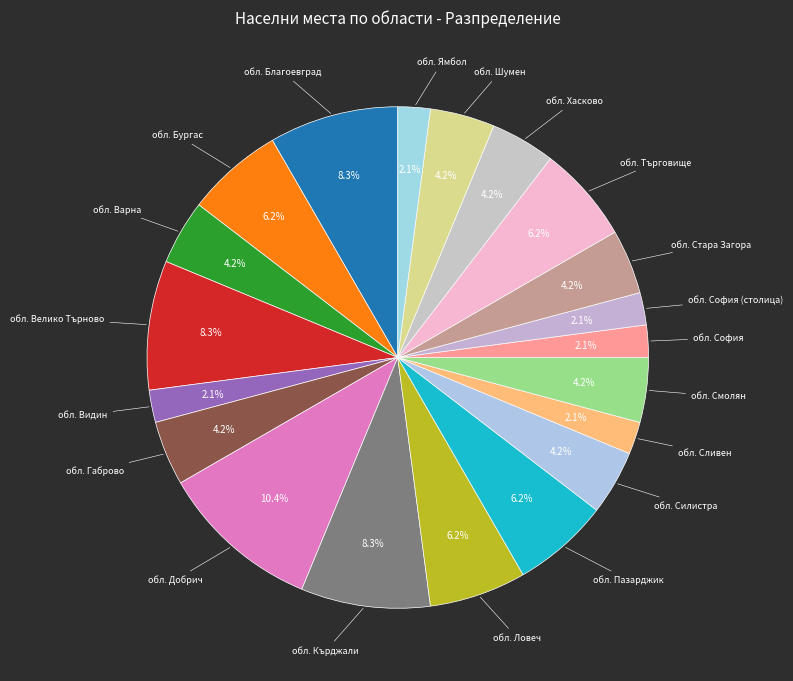

Count the number of slices in the pie.

20